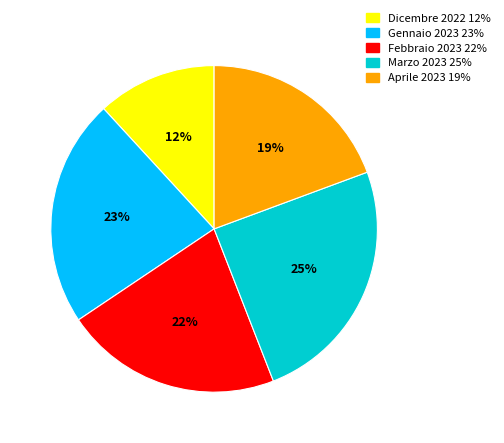

Which slice is the largest?

Marzo 2023